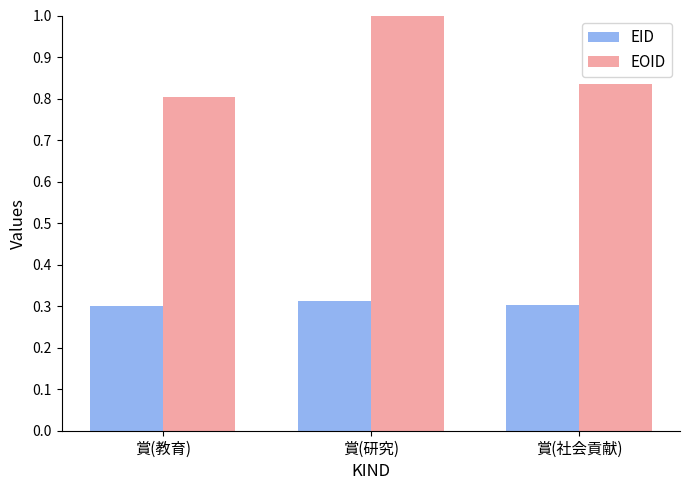

What are all the series names shown in the legend?

EID, EOID